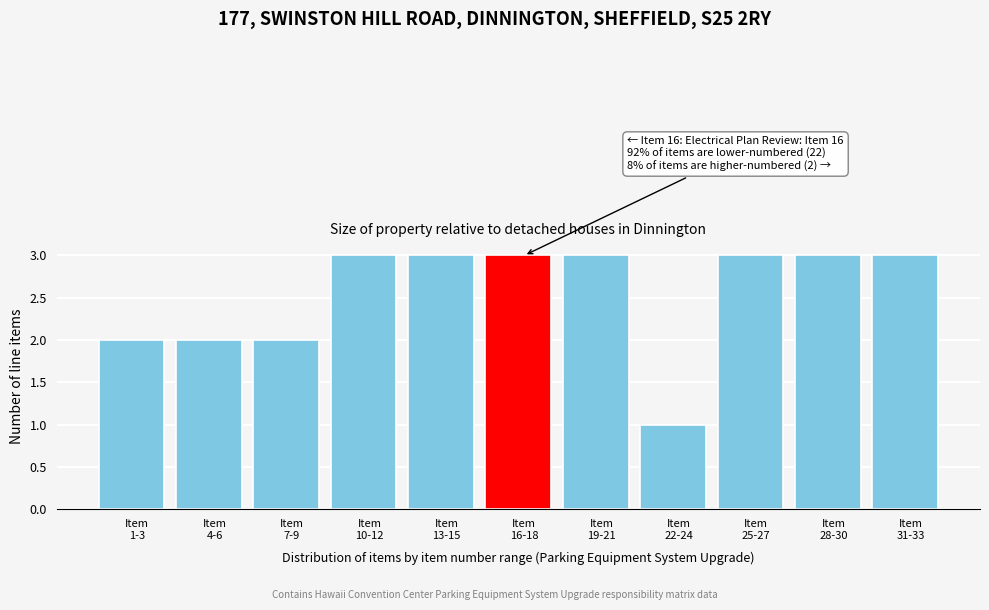

Reading left to right, what are all the values shown in this chart?

2	2	2	3	3	3	3	1	3	3	3